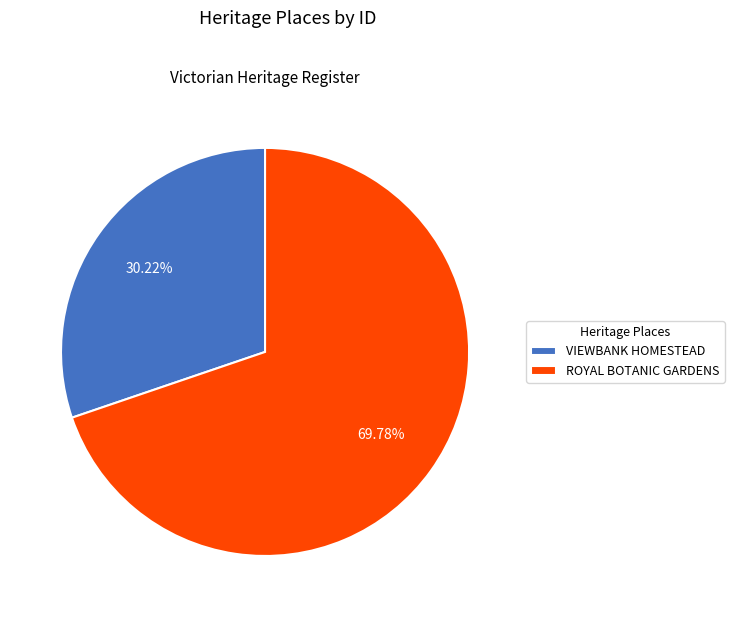

The VIEWBANK HOMESTEAD slice represents 30% of the pie. True or false?

True